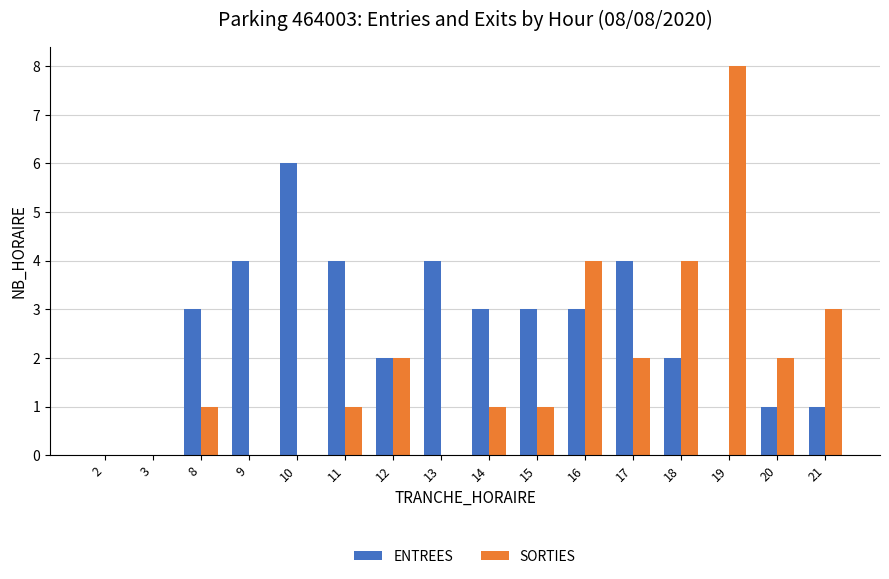

What value does the ENTREES series have at 21?

1